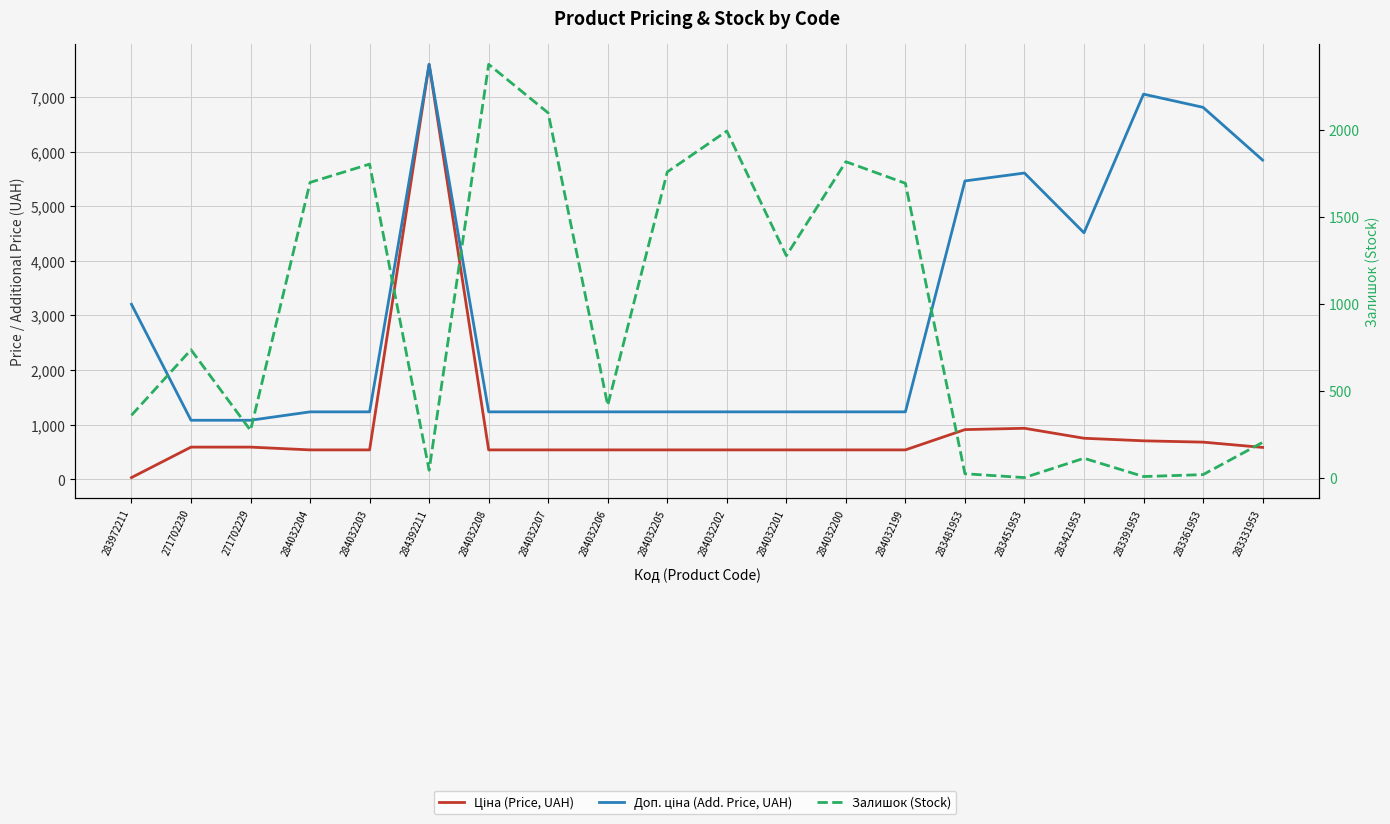

At which category does Доп. ціна (Add. Price, UAH) reach its first local peak?

284392211